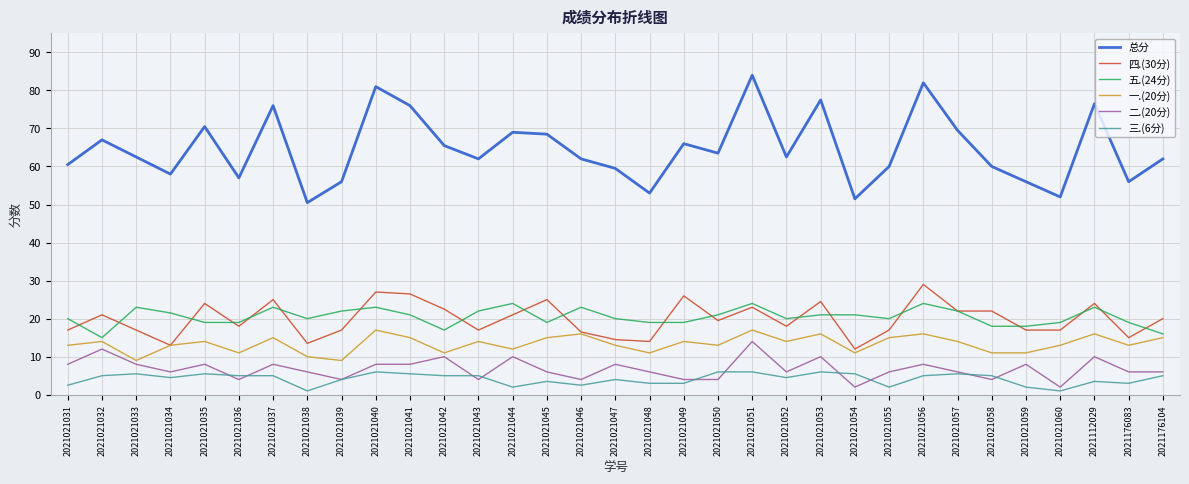

Between 2021021044 and 2021021058, which series saw the biggest shift?

总分